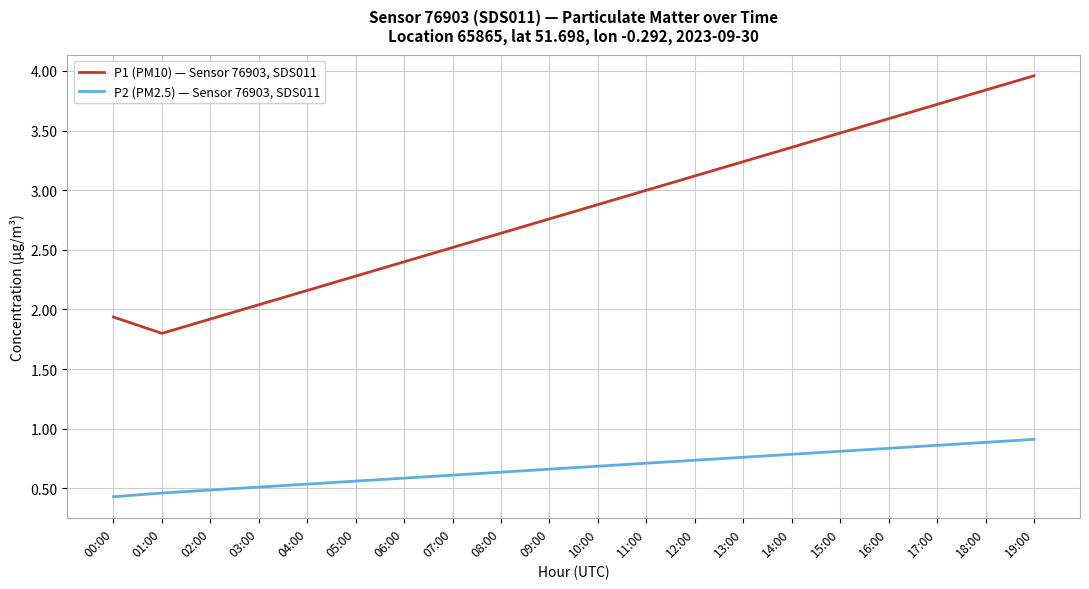

True or false: P2 (PM2.5) — Sensor 76903, SDS011 and P1 (PM10) — Sensor 76903, SDS011 cross at least once.

False